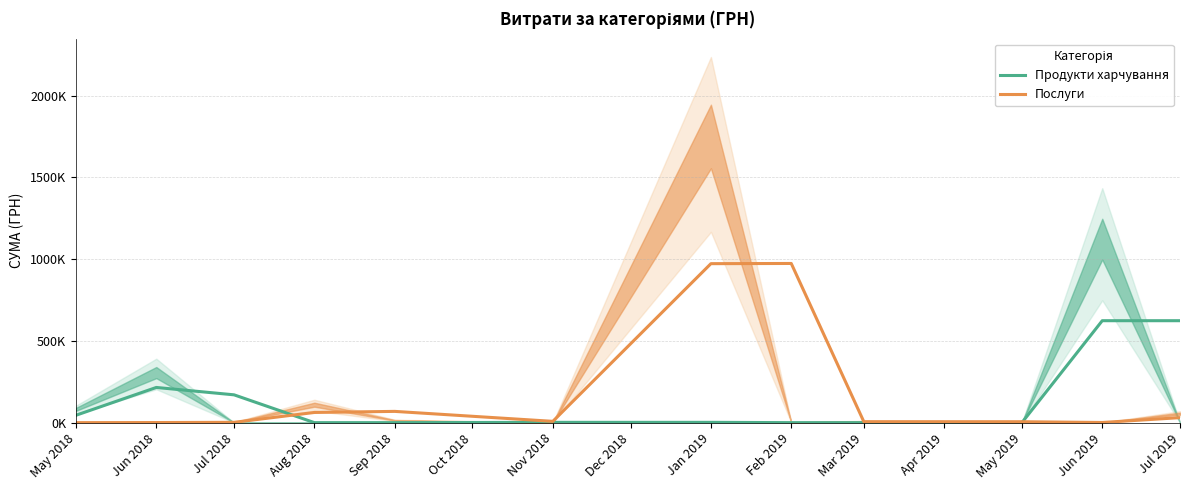

True or false: Продукти харчування has a value of 1782.8 at Nov 2018.

True